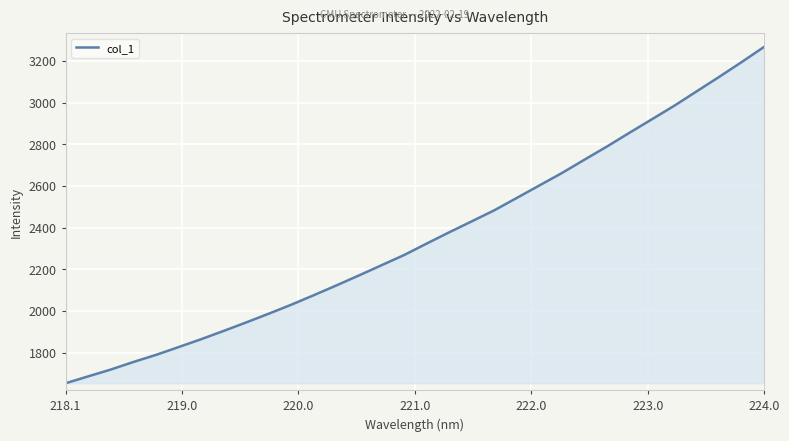

What is the difference between the maximum and minimum values?

1614.8